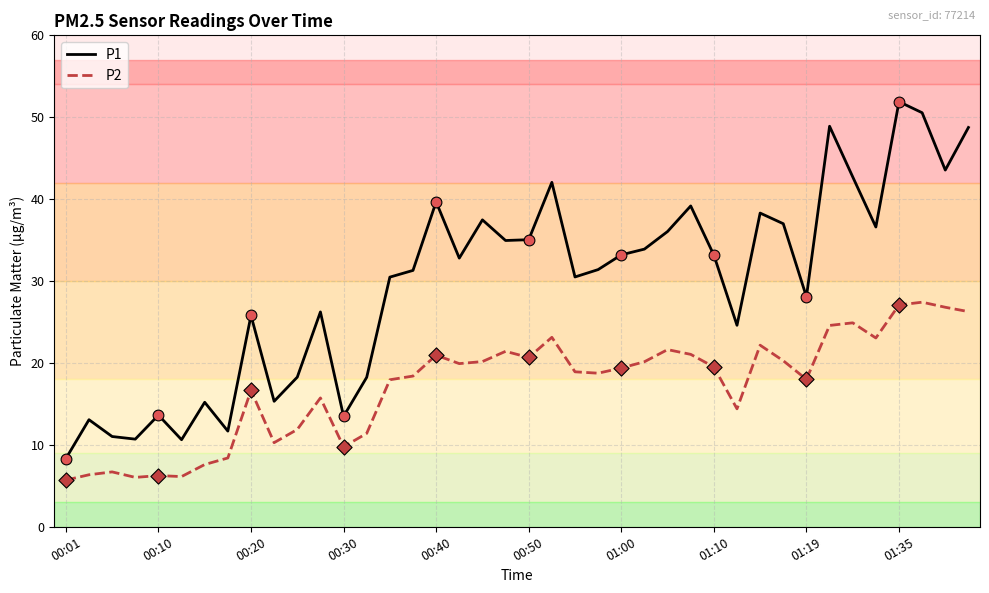

Which series has the largest range (max minus min)?

P1